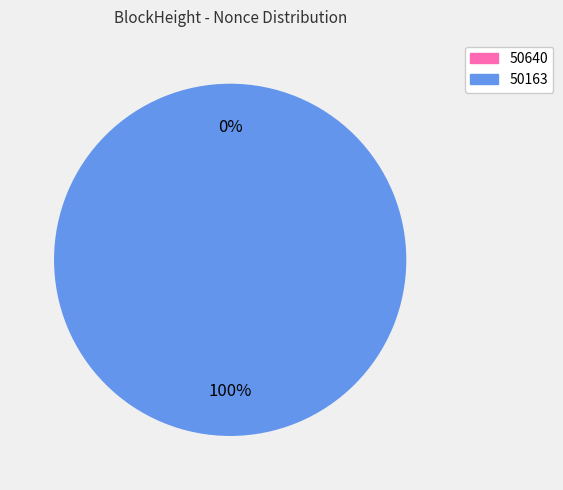

How many segments does this pie chart have?

2